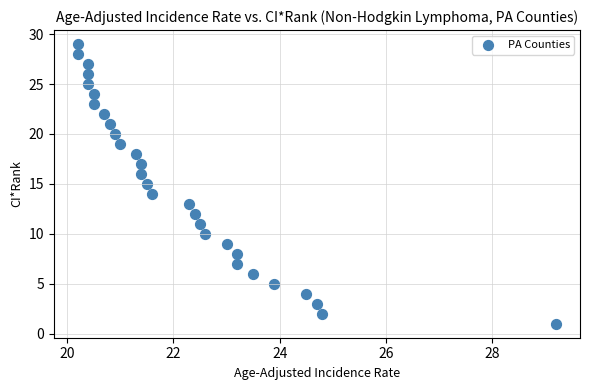

What is the range of Y values (max minus min)?

28